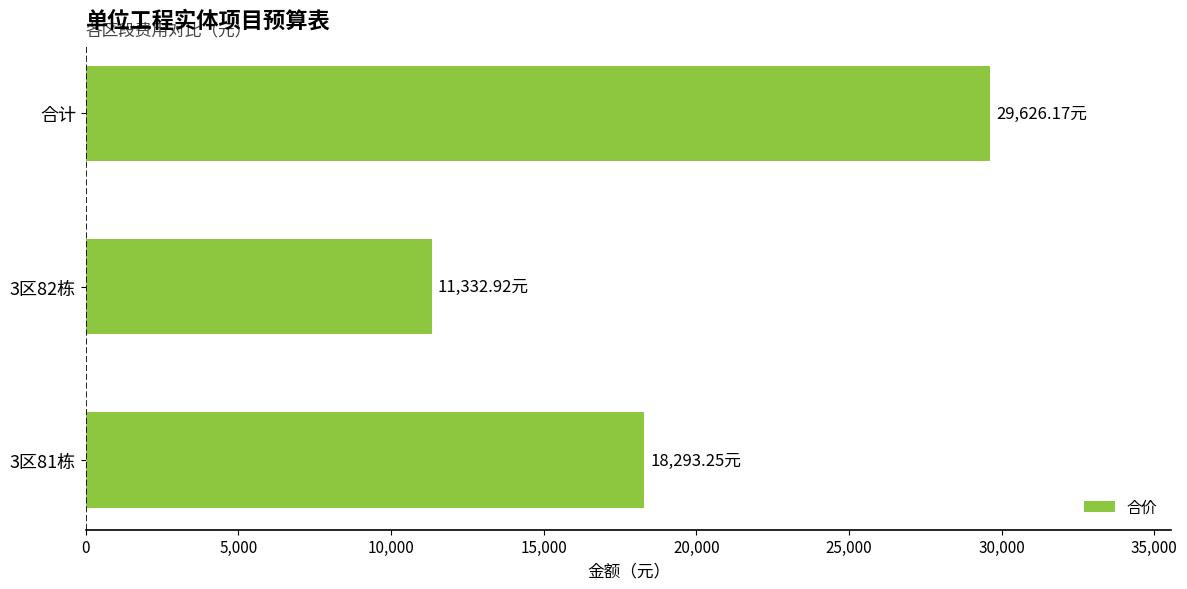

Rank the categories by value from highest to lowest.

合计, 3区81栋, 3区82栋